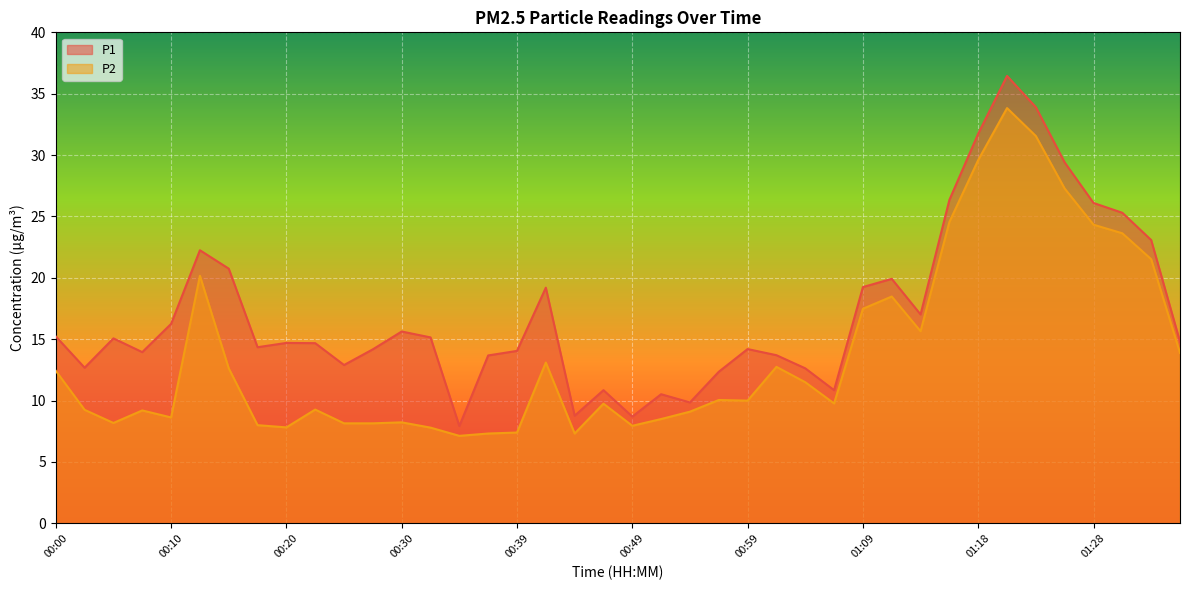

Does the chart display data point markers on the line(s)?

No